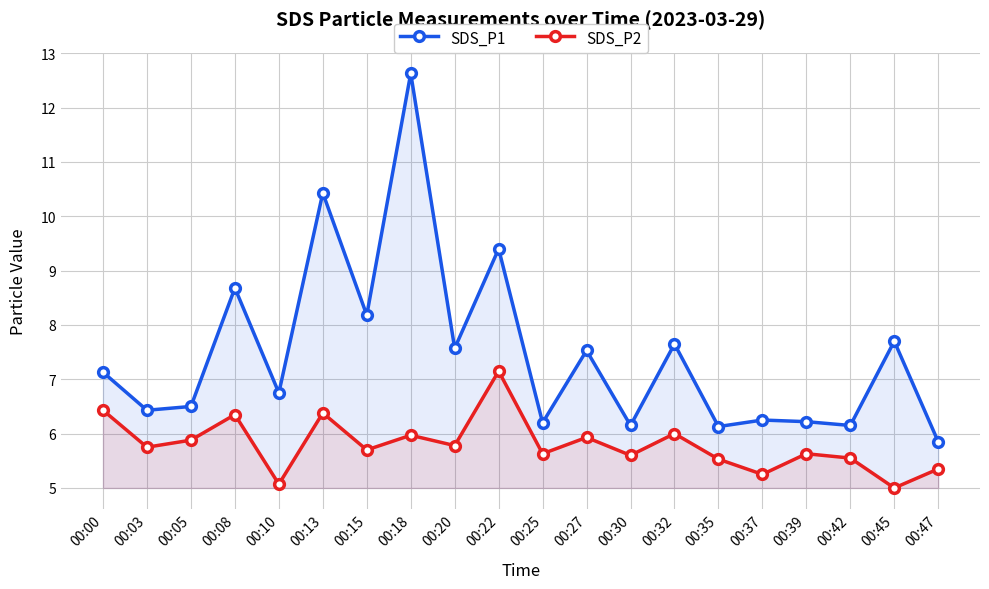

Is it true that SDS_P1 equals 7.6 at 00:20?

True